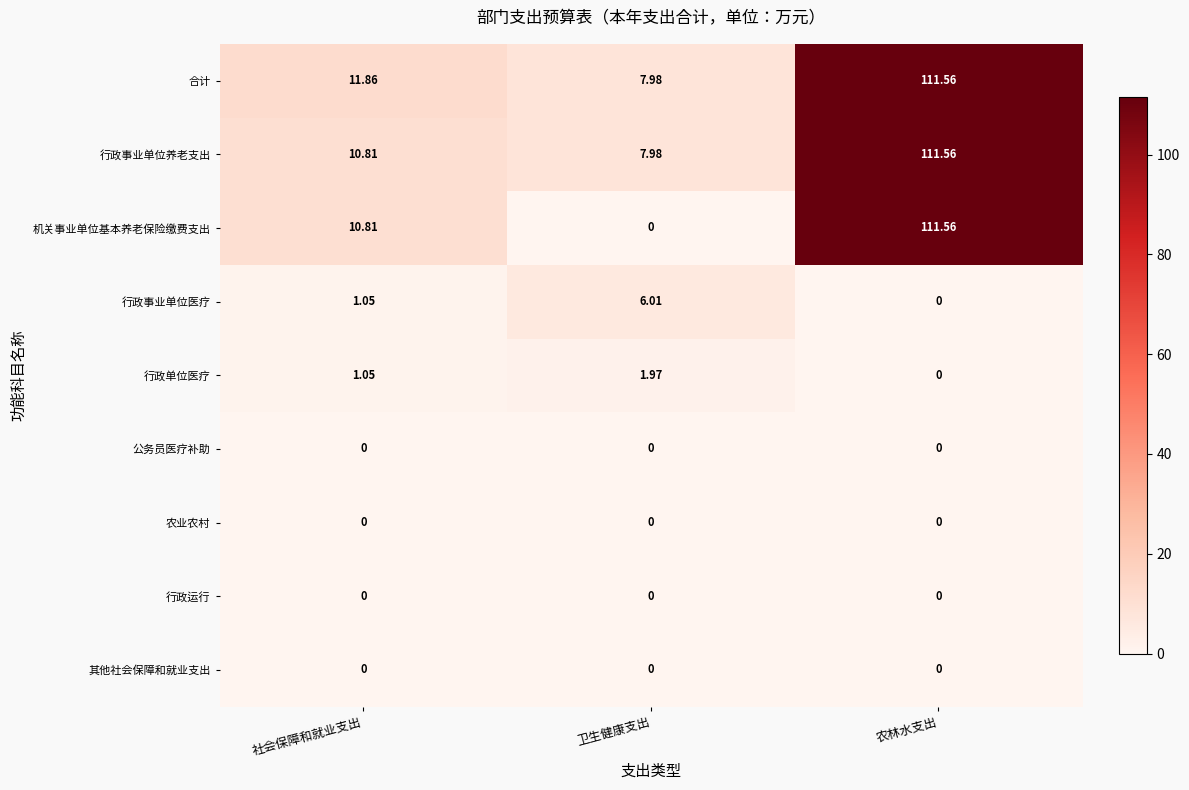

At which label does 机关事业单位基本养老保险缴费支出 reach its peak?

农林水支出